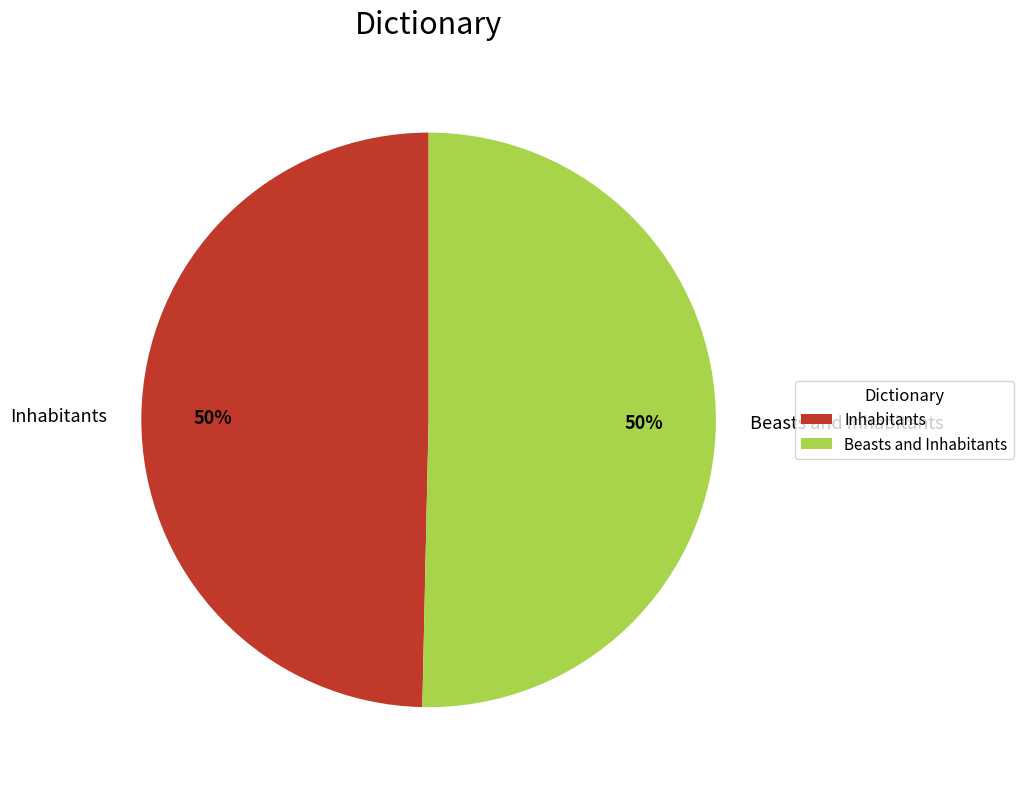

To the nearest percent, what is the average slice percentage?

50%